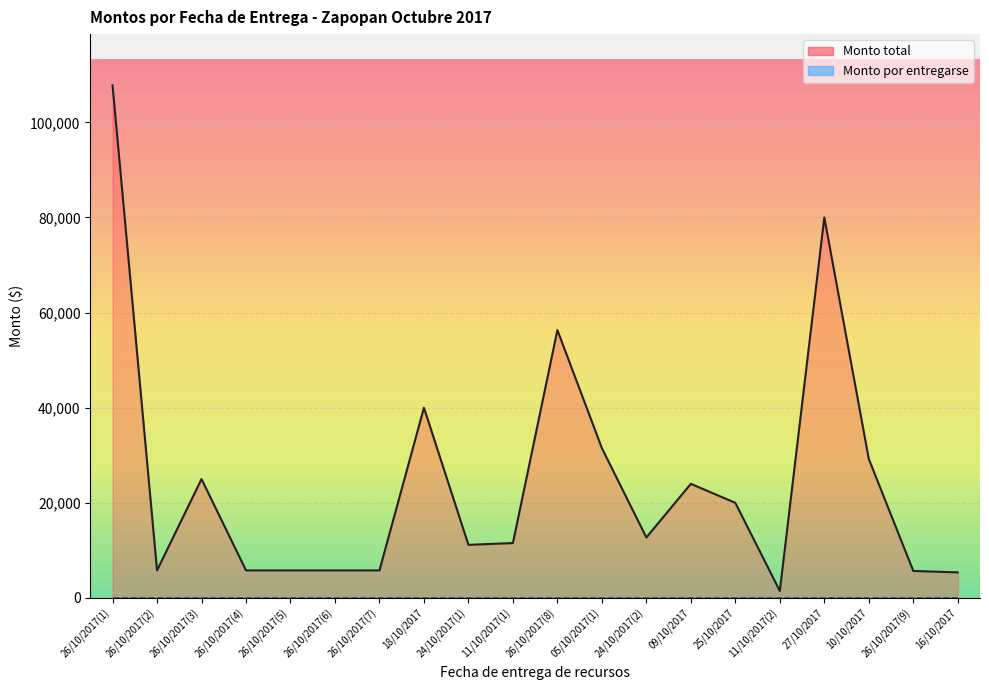

True or false: there are more than 0 points higher than both neighbors.

True